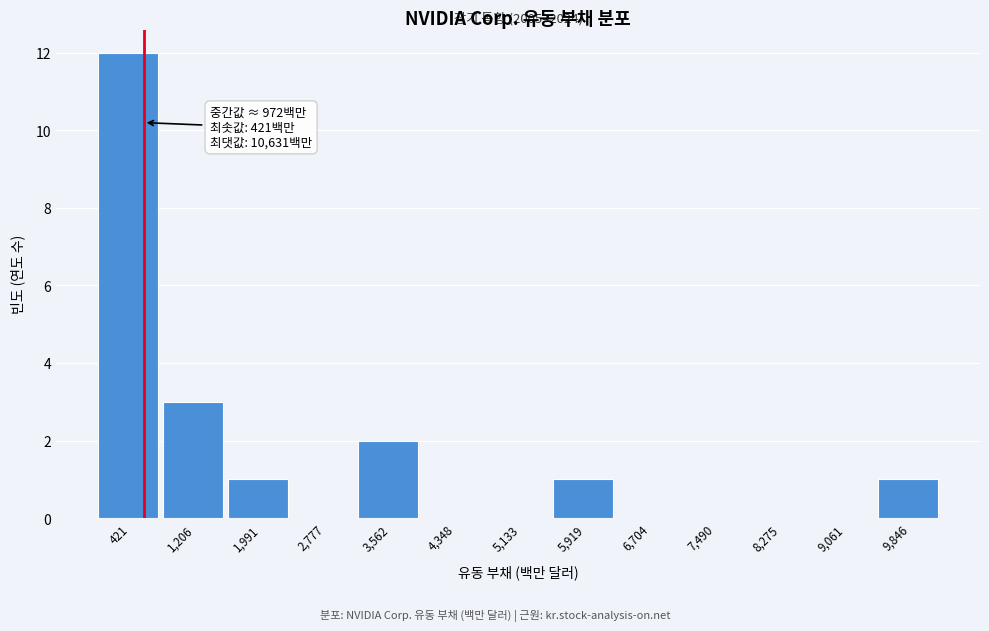

Reading left to right, what are all the values shown in this chart?

421=12	1,206=3	1,991=1	2,777=0	3,562=2	4,348=0	5,133=0	5,919=1	6,704=0	7,490=0	8,275=0	9,061=0	9,846=1